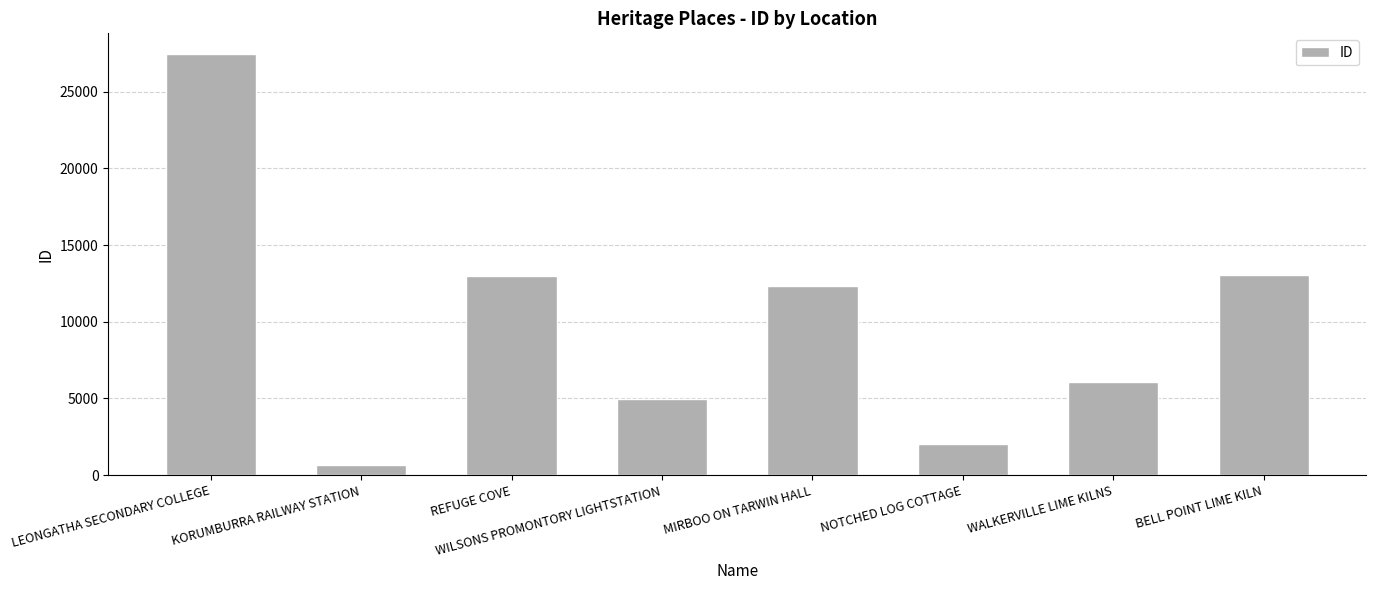

The value at MIRBOO ON TARWIN HALL is 17428. True or false?

False